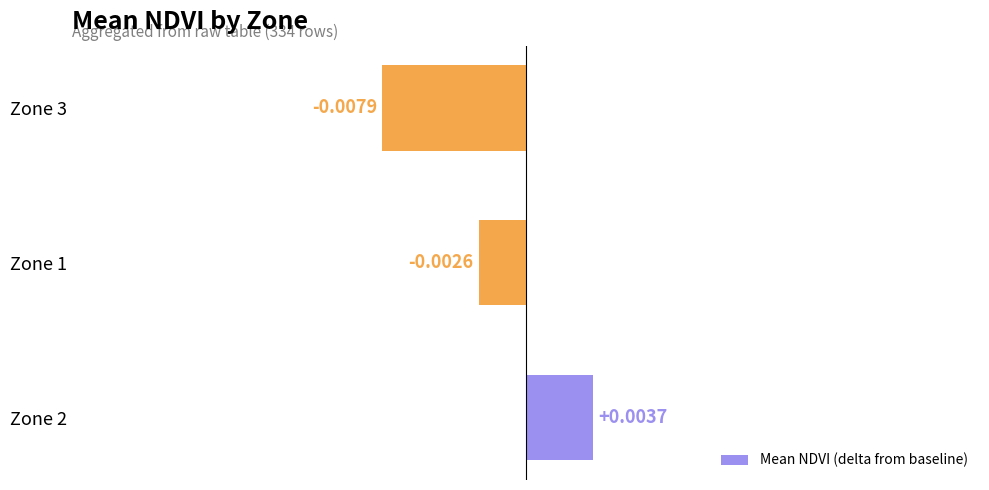

List the labels in order of value, largest first.

Zone 2, Zone 1, Zone 3